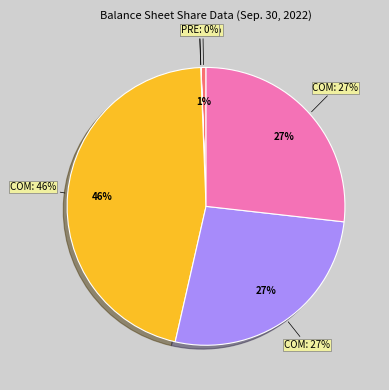

Is Preferred stock outstanding the majority of the pie?

No